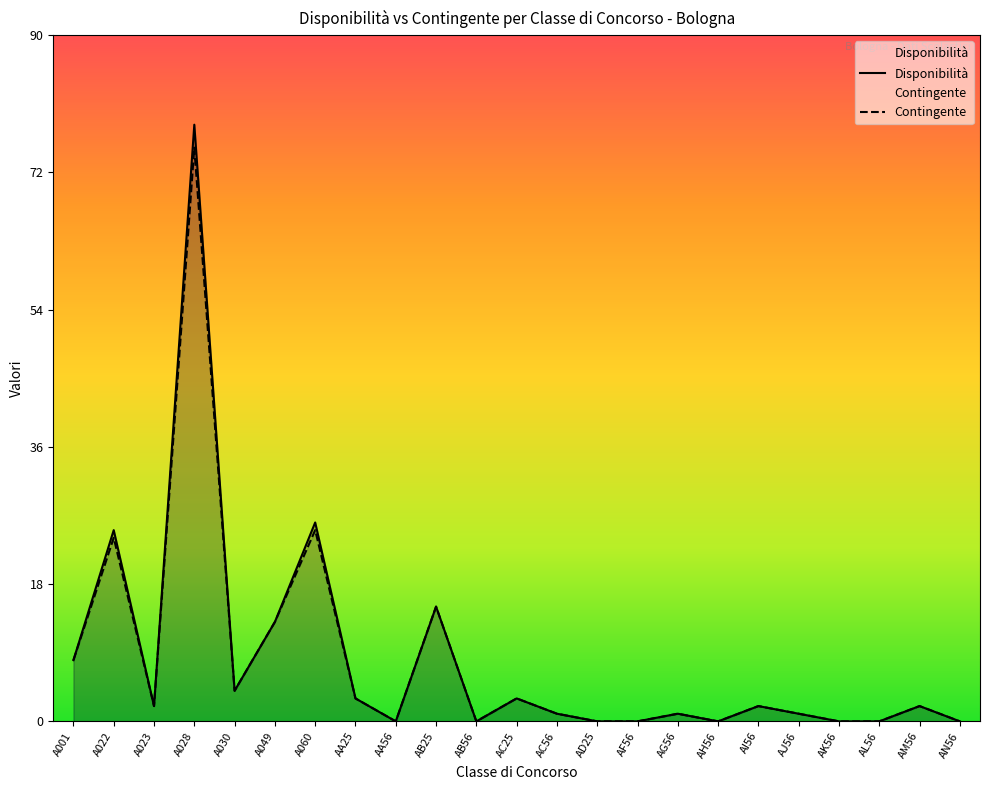

Which category has the highest value across all series?

A028